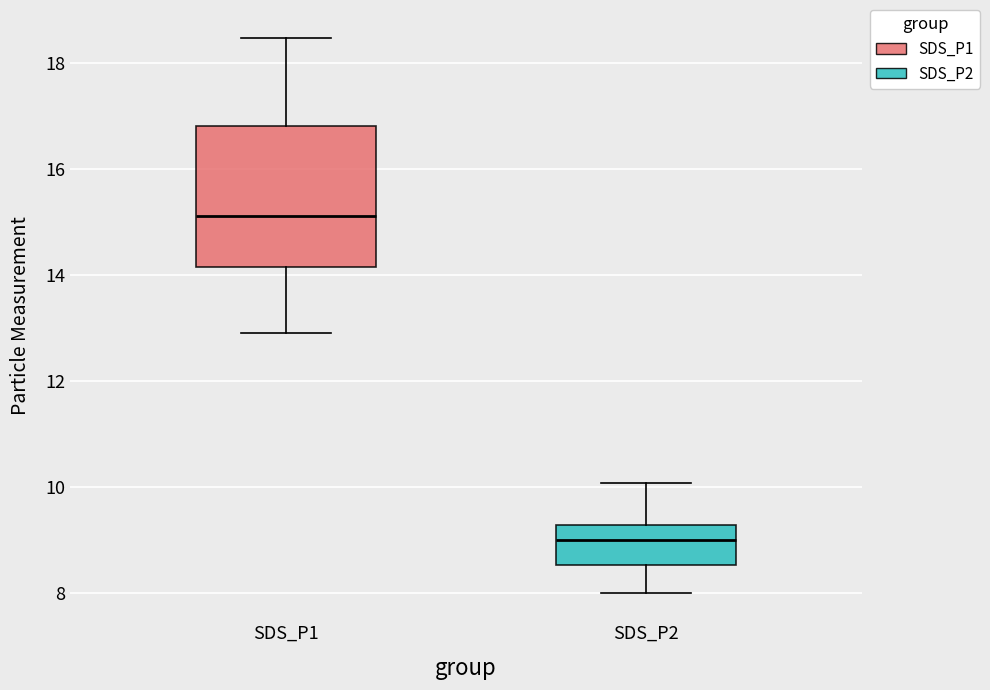

Which box has the lowest median line?

SDS_P2